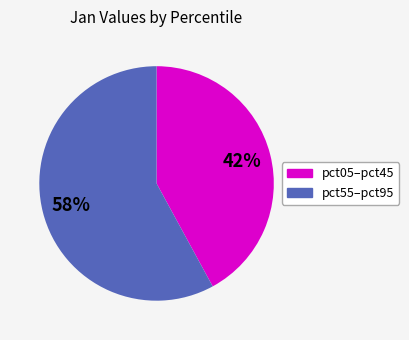

To the nearest percent, what is the difference between the largest and smallest slice percentages?

16%